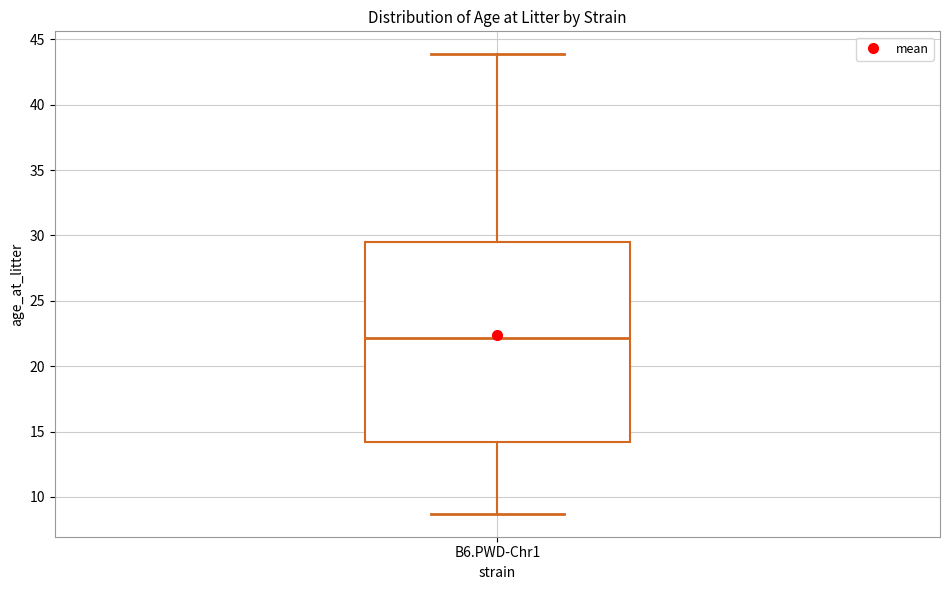

Read this box plot against the y-axis: the position of the median line, the range covered by the box, and the ends of both whiskers. The values are not printed on the chart, so give them approximately, as read against the axis.

median 22.0, box 14.0 to 29.5, whiskers 8.5 to 44.0